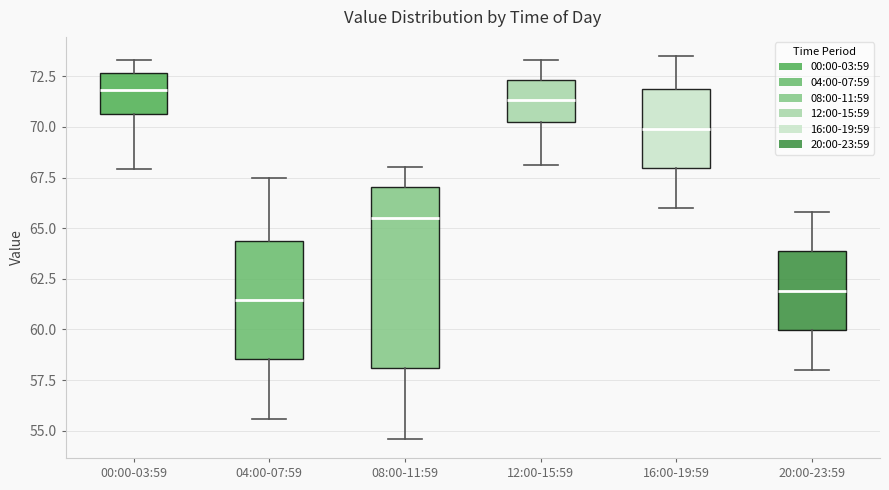

Which box is the tallest, from its lower edge to its upper edge?

08:00-11:59